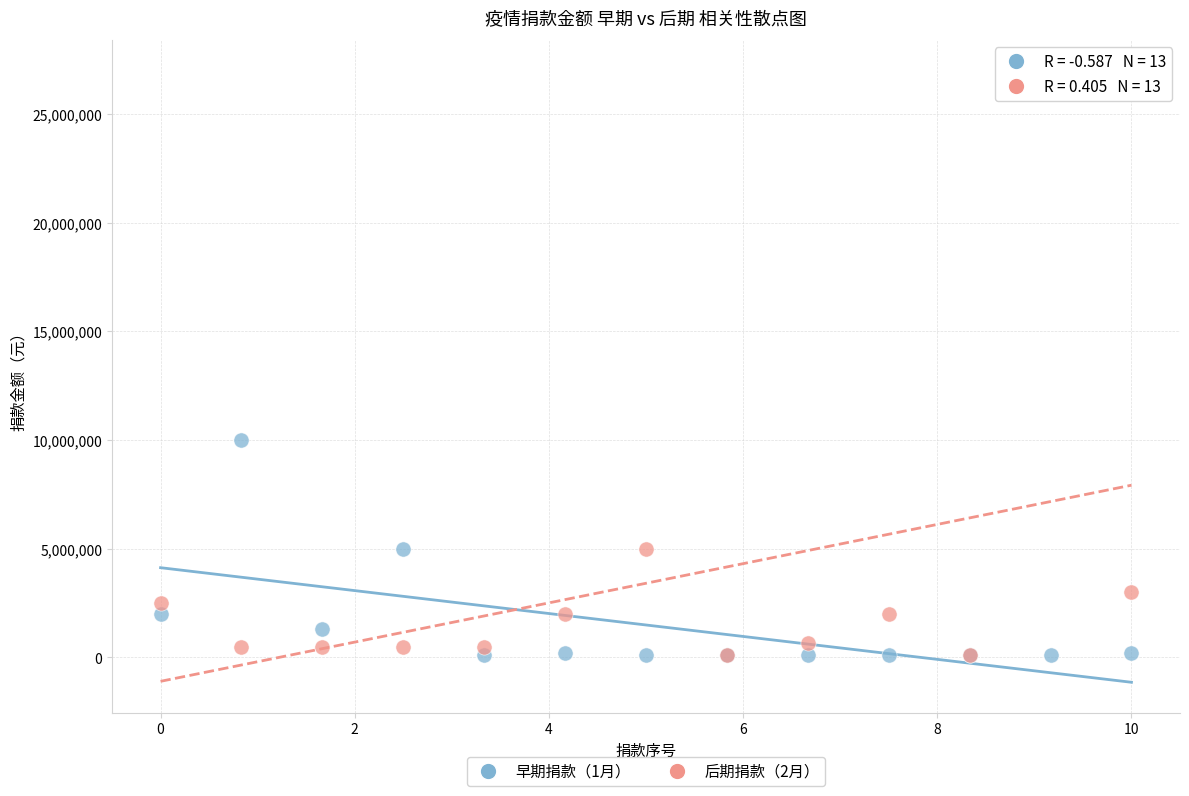

Across all series, what Y value is closest to 13550000?

10000000.0